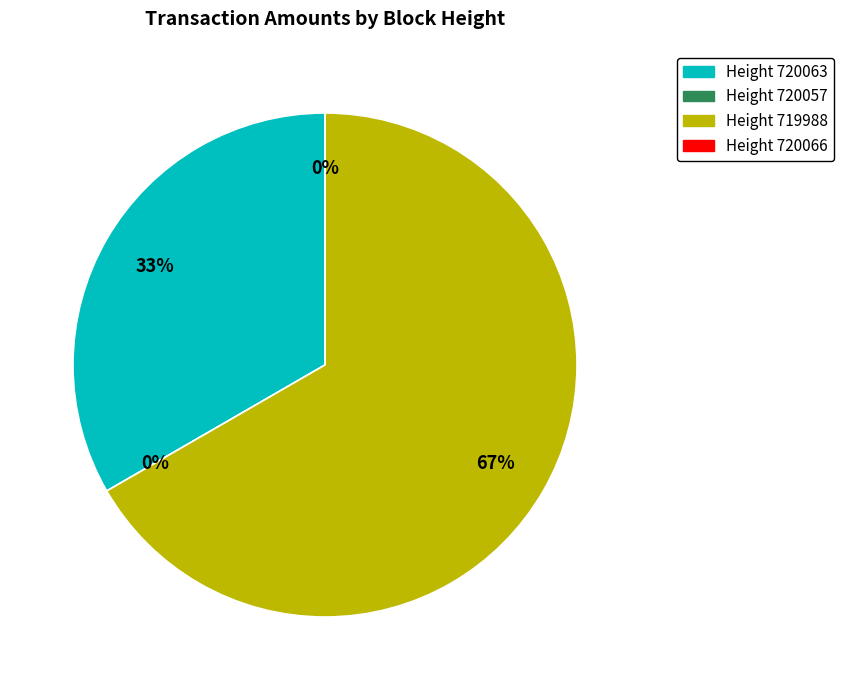

What is the majority slice?

719988